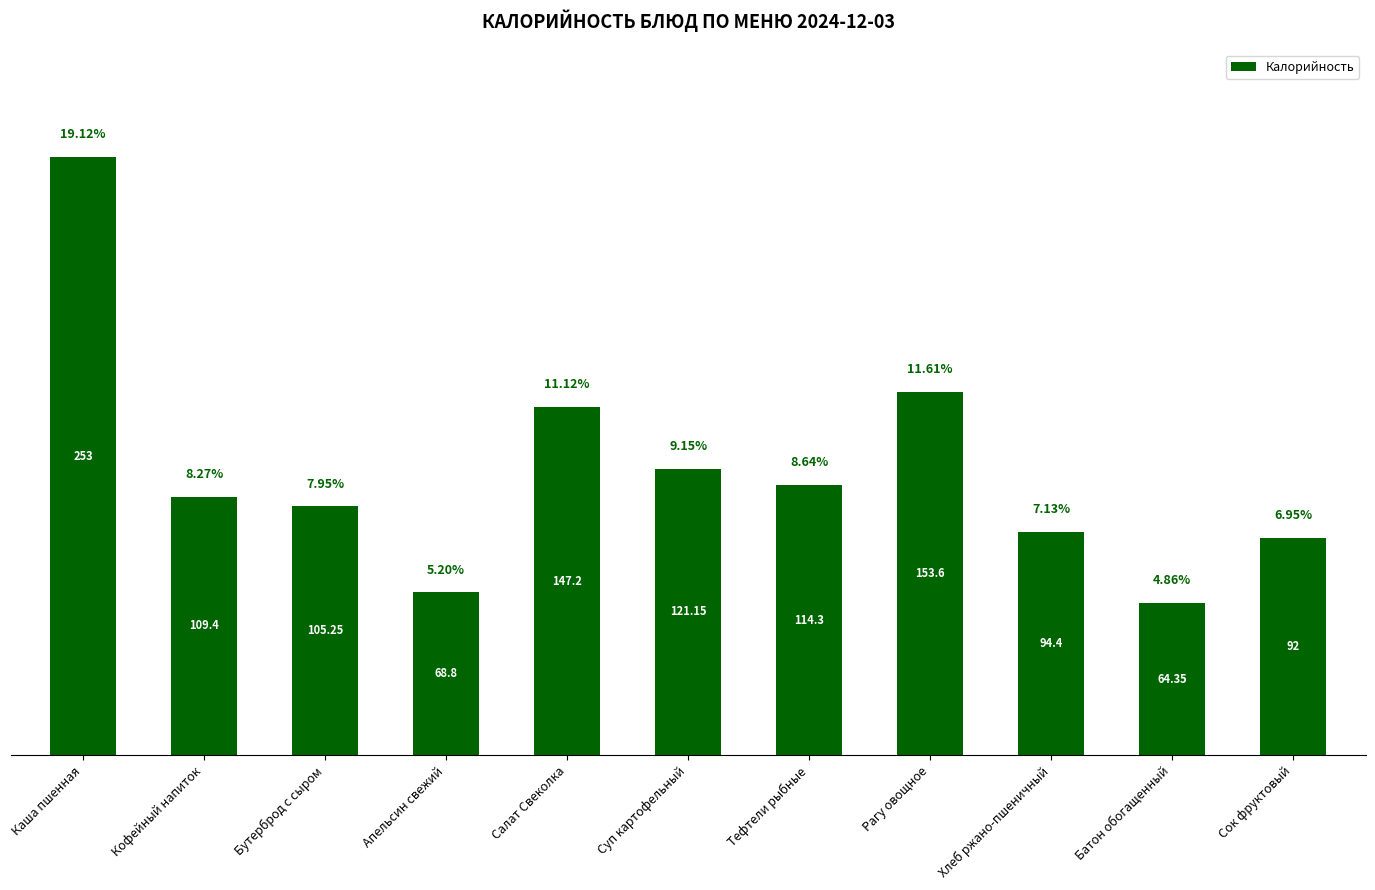

What is the value of the 2nd bar from the left?

109.4